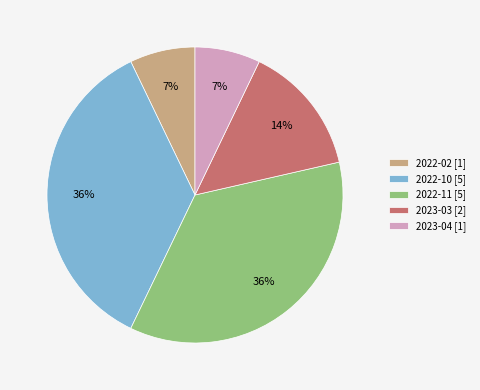

Is the sum of 2023-04 and 2022-02 greater than half?

No